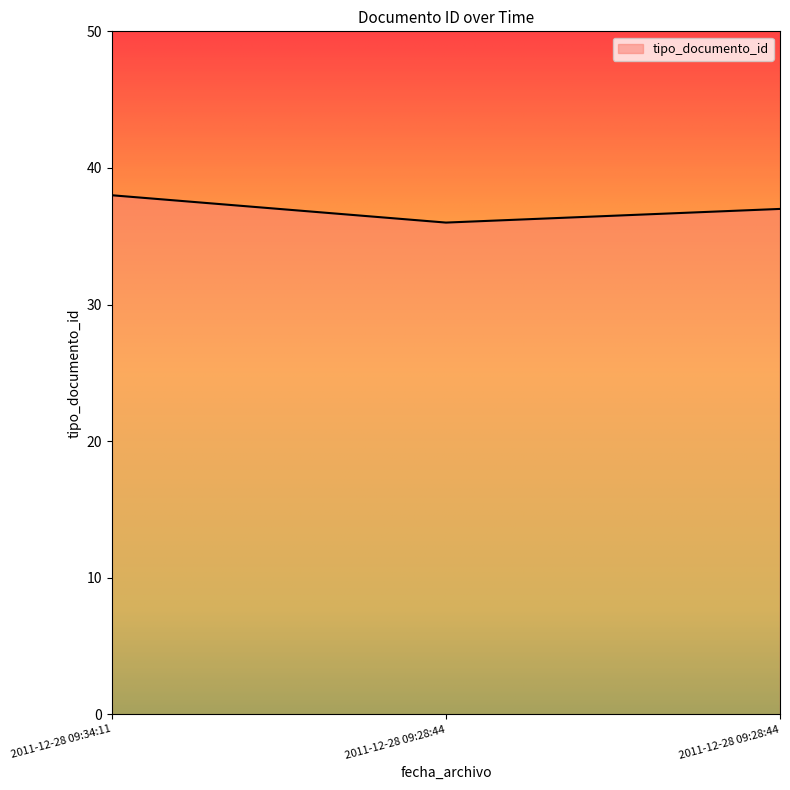

Count the number of data series in this chart.

1